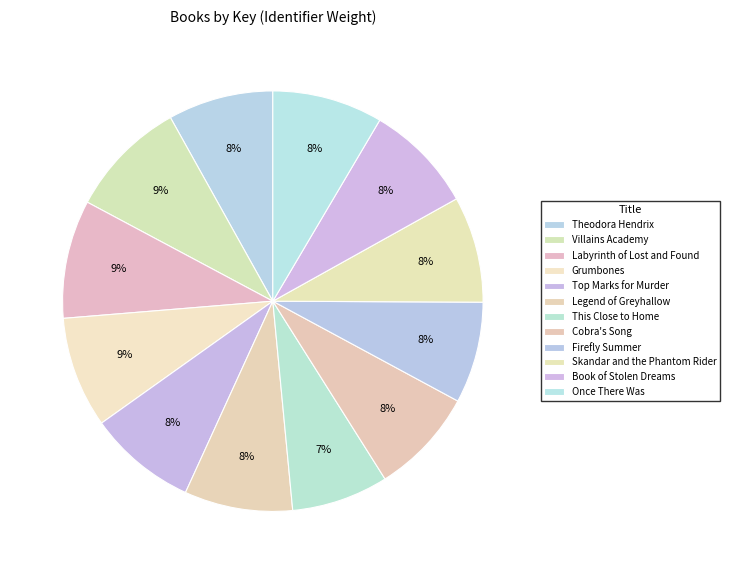

To the nearest percent, what is the average slice percentage?

8%